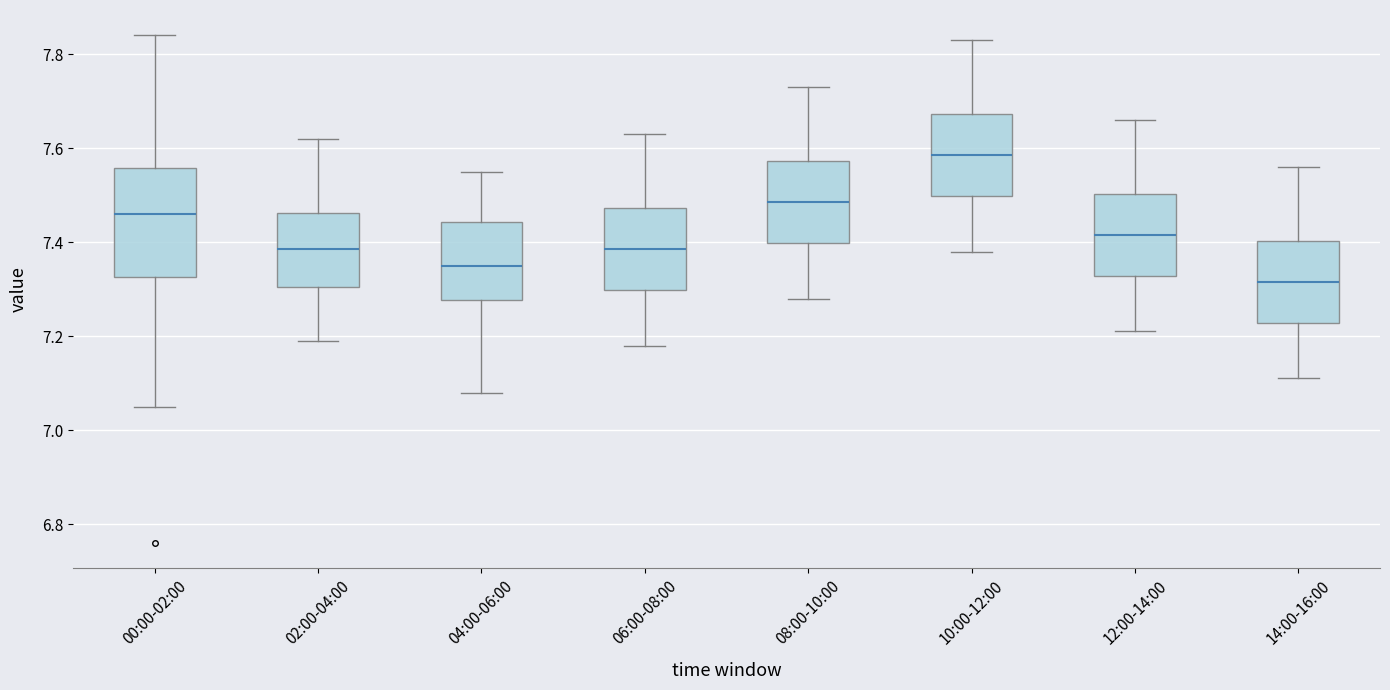

Comparing the boxes themselves (not the whiskers), which one is the tallest?

00:00-02:00